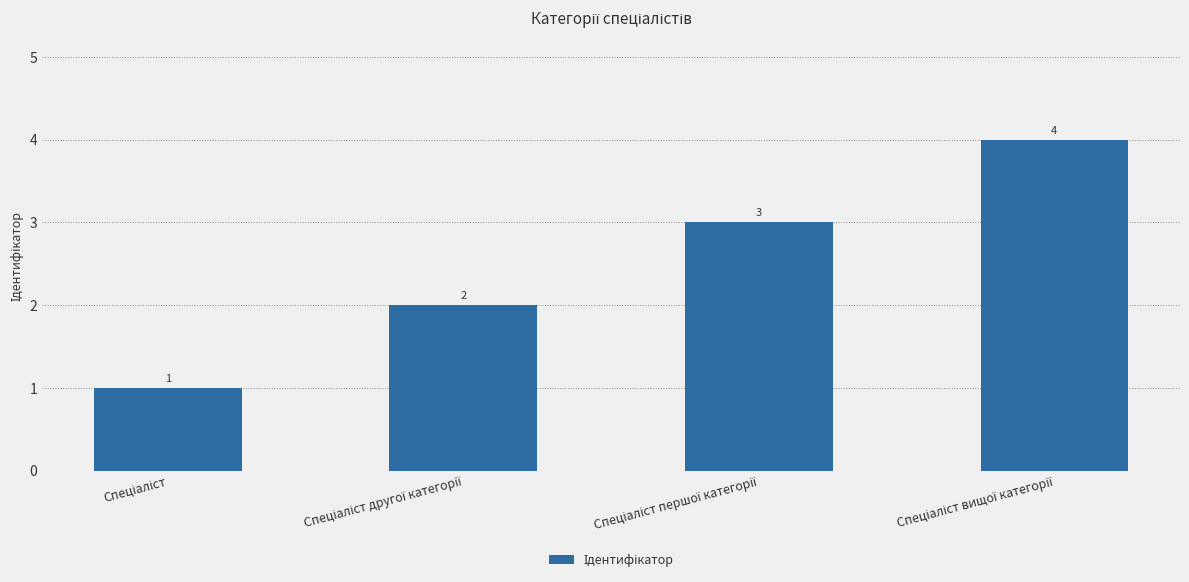

How many values are between 2 and 4?

3